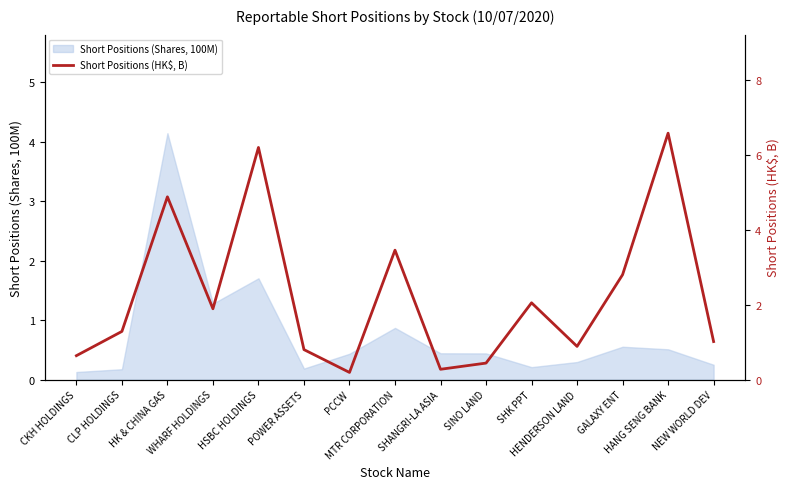

What is the average value?

2.2